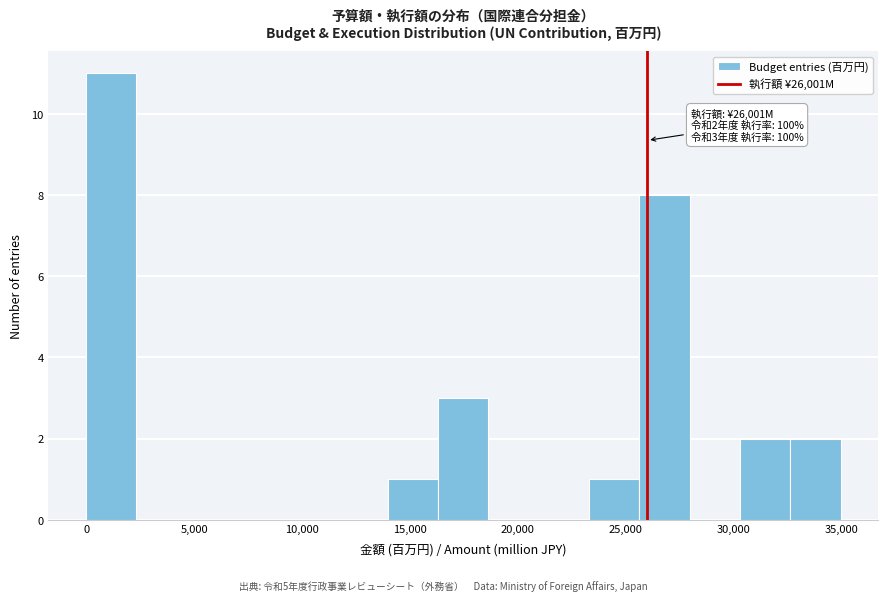

Over which range of the x-axis is the bar tallest?

0 to 2500